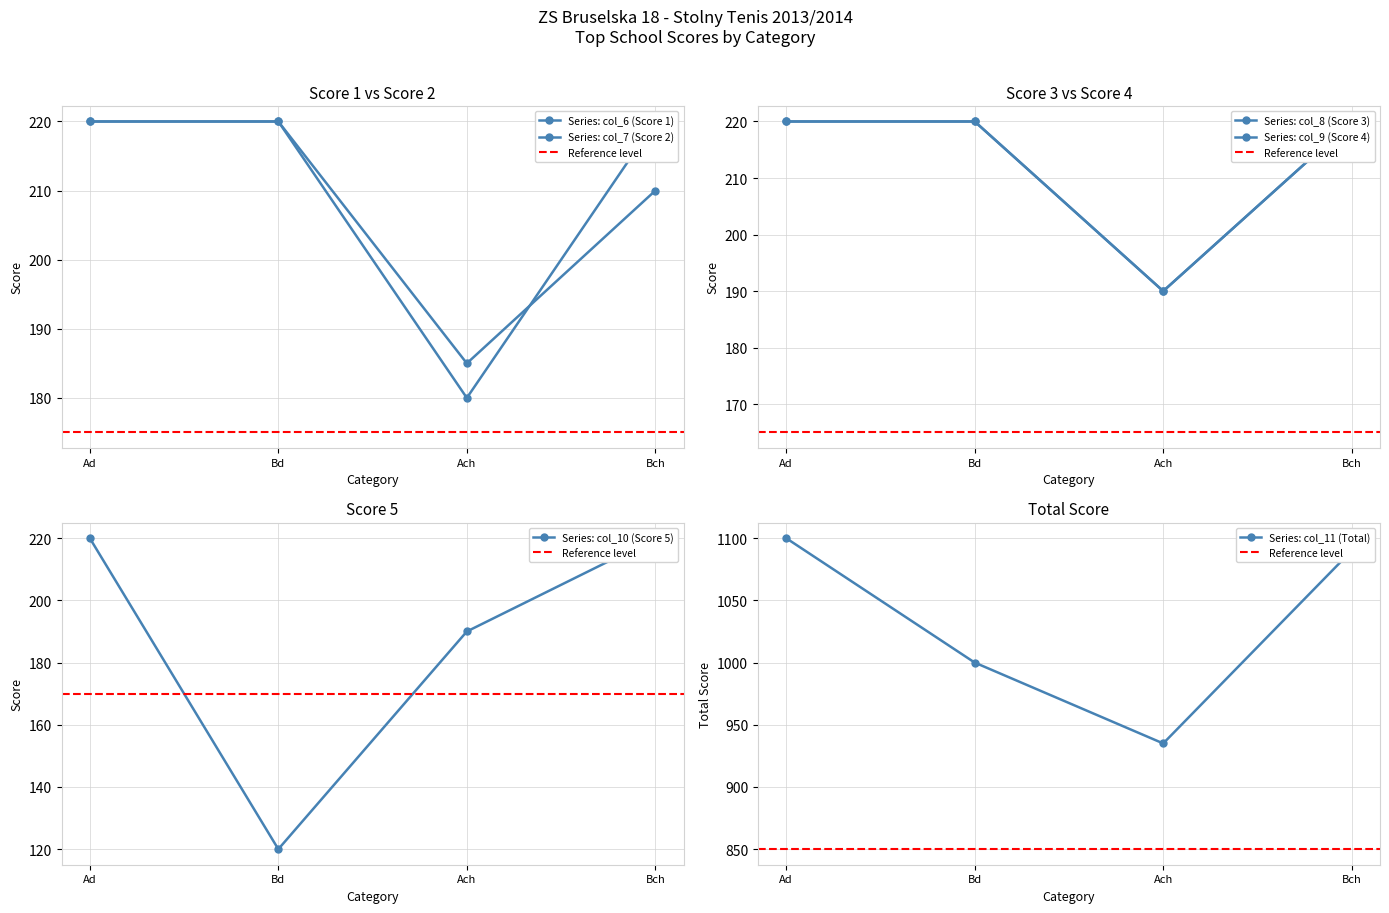

What are all the series names shown in the legend?

col_6 (Score 1), col_7 (Score 2), col_8 (Score 3), col_9 (Score 4), col_10 (Score 5), col_11 (Total)